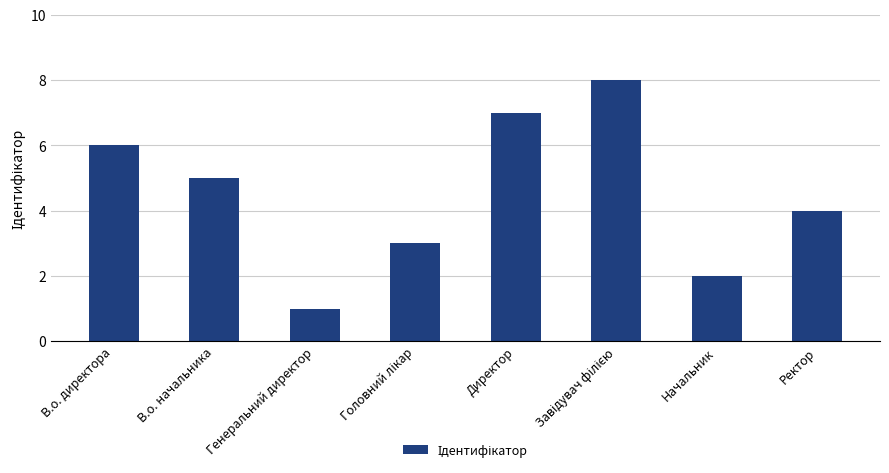

The chart shows a value of 10 at В.о. директора. True or false?

False